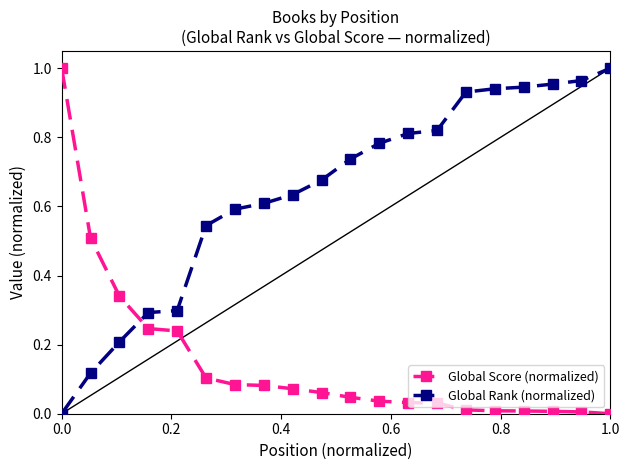

List the series in order of their overall mean, lowest first.

Global Score (normalized), Global Rank (normalized)